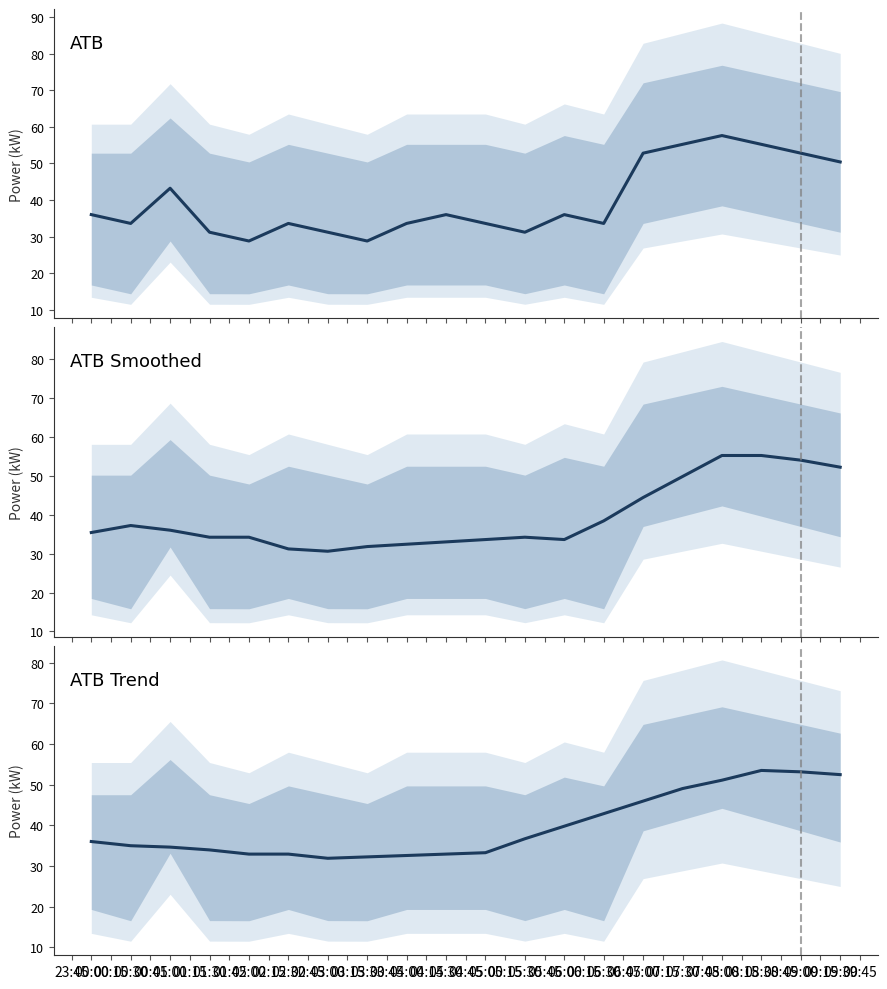

True or false: ATB Trend has more than 1 interior local peaks.

False